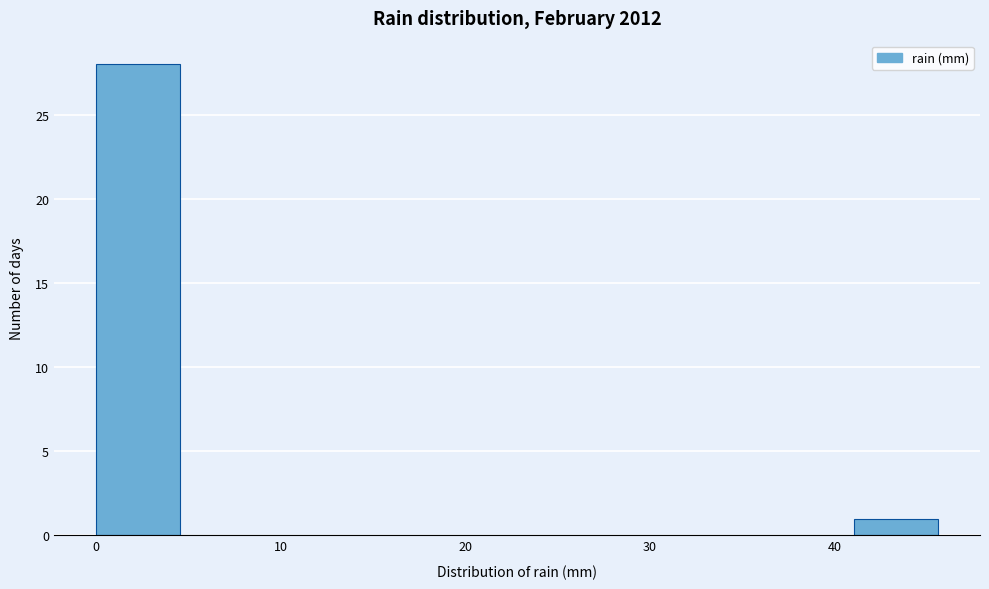

Reading left to right, list every bar in this chart as the range it spans on the x-axis followed by its height. Neither the bar edges nor the heights are printed on the chart, so give them approximately, as read against the axes.

0 to 5: 28
5 to 9: 0
9 to 14: 0
14 to 18: 0
18 to 23: 0
23 to 27: 0
27 to 32: 0
32 to 36: 0
36 to 41: 0
41 to 46: 1